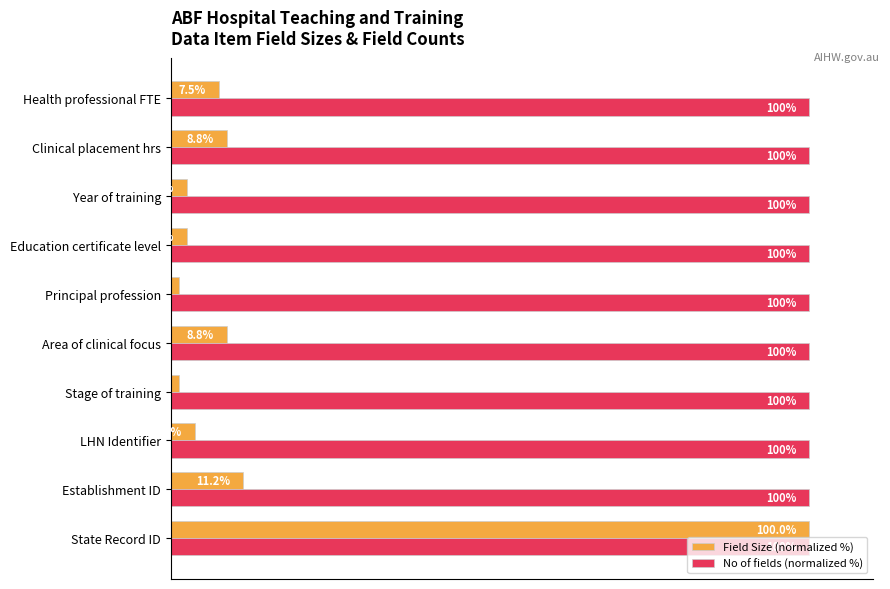

Which series has the largest range (max minus min)?

Field Size (normalized %)